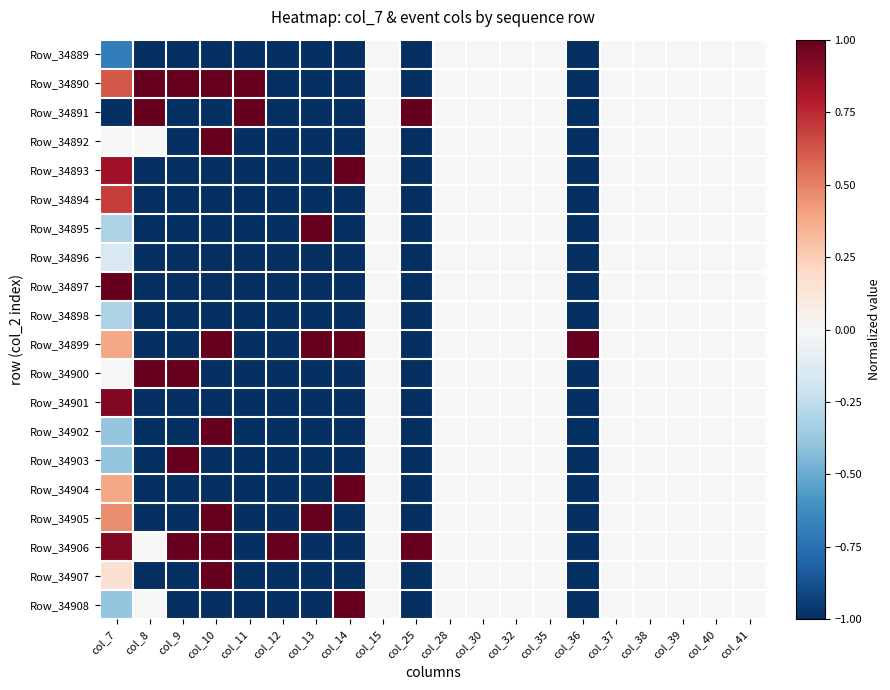

Which series has the largest range (max minus min)?

Row_34890